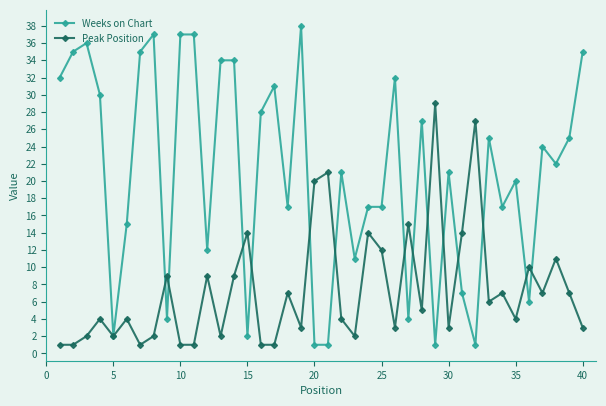

What is the smallest value displayed?

1